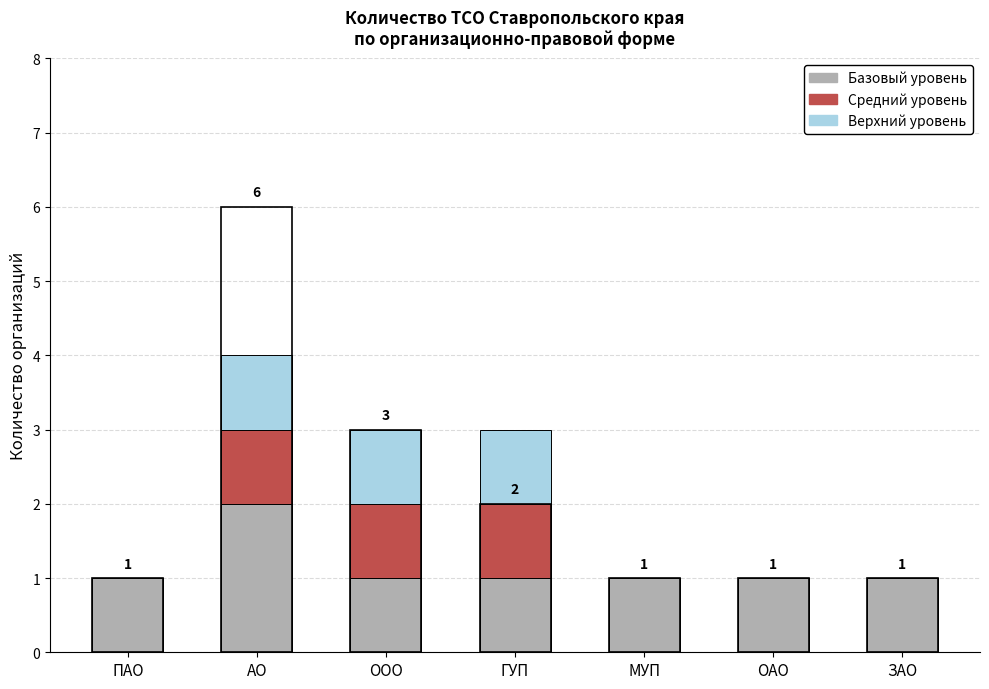

Rank the series by their maximum value, from highest to lowest.

Базовый уровень, Средний уровень, Верхний уровень